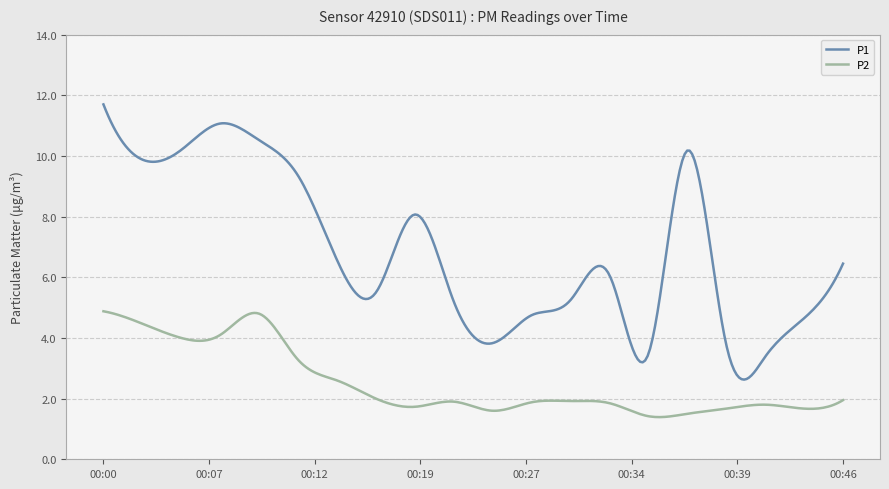

What is the maximum value shown in the chart?

11.7